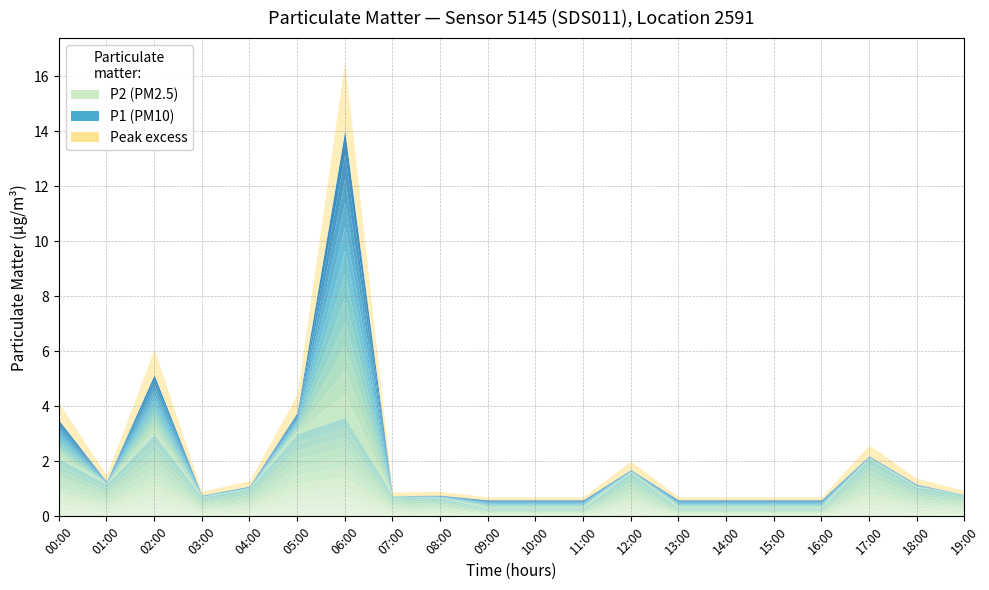

The value of P2 at 16:00 is 0.1. True or false?

False